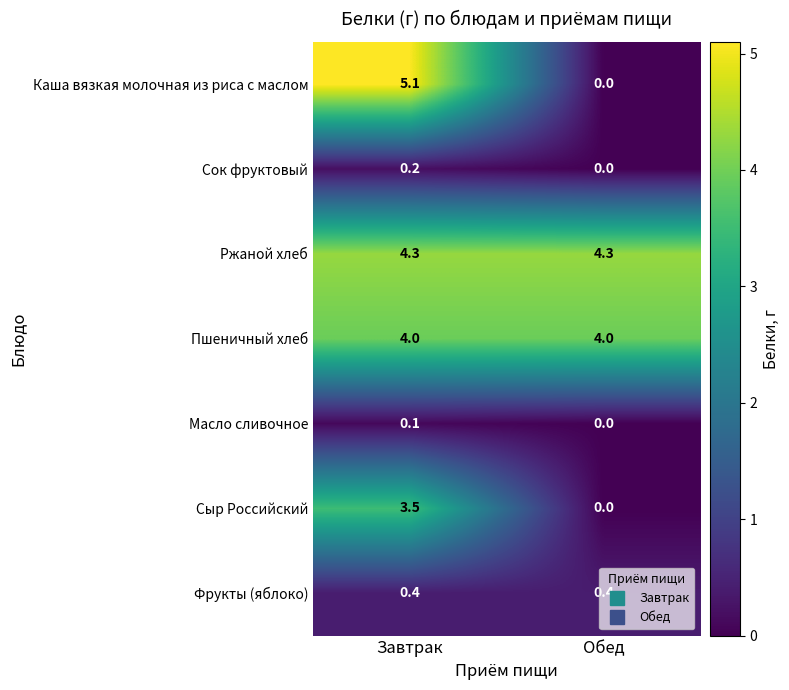

List the series in order of their peak value, lowest first.

Масло сливочное, Сок фруктовый, Фрукты (яблоко), Сыр Российский, Пшеничный хлеб, Ржаной хлеб, Каша вязкая молочная из риса с маслом